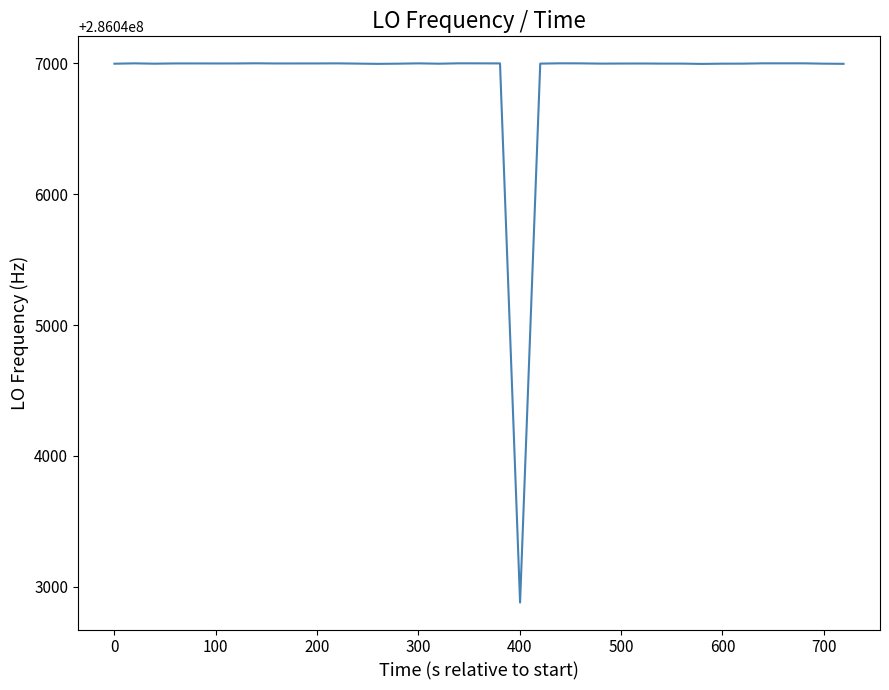

What is the minimum value shown in the chart?

286042879.4